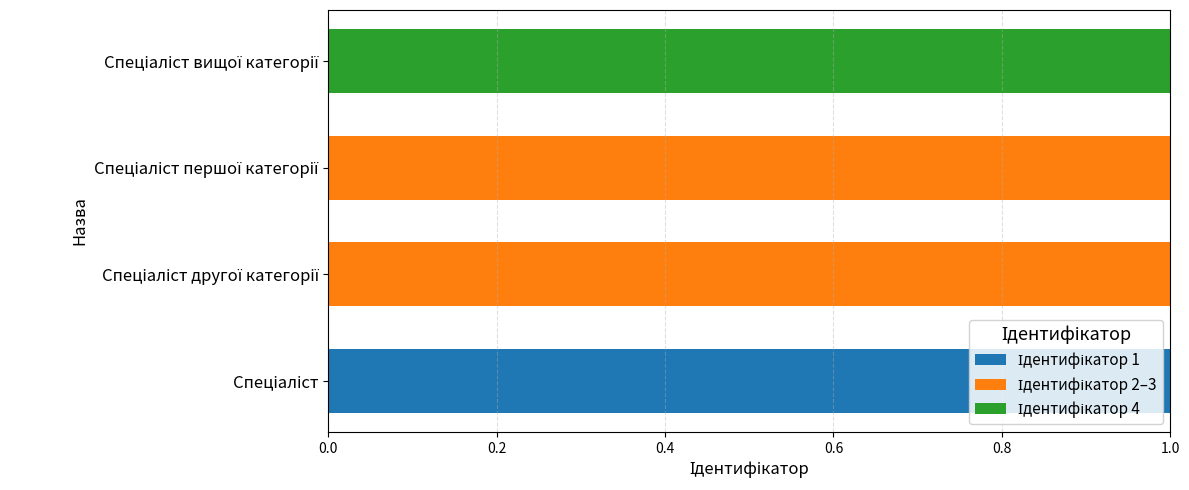

How many distinct data groups are displayed?

3